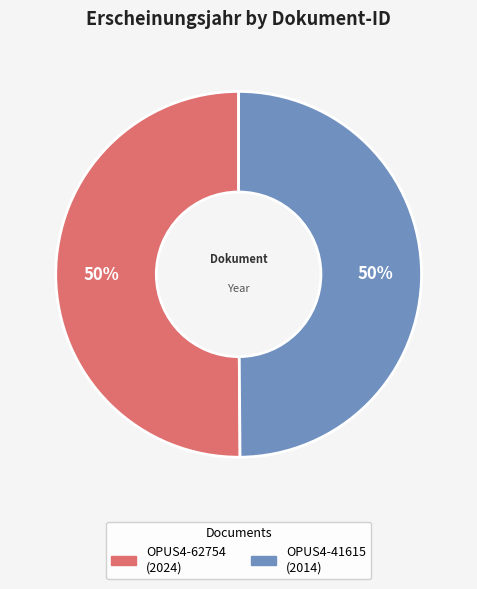

How many slices are in this pie chart?

2